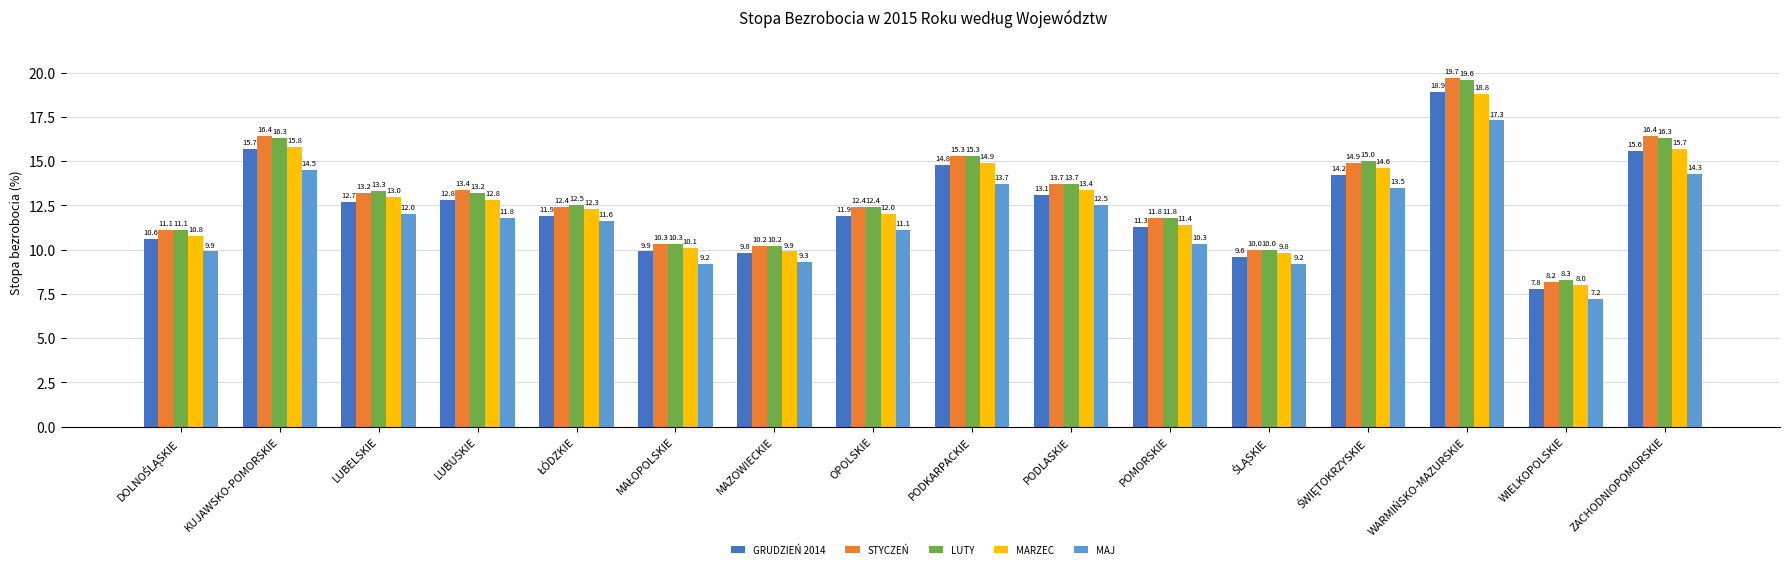

What is the maximum value for MARZEC?

18.8